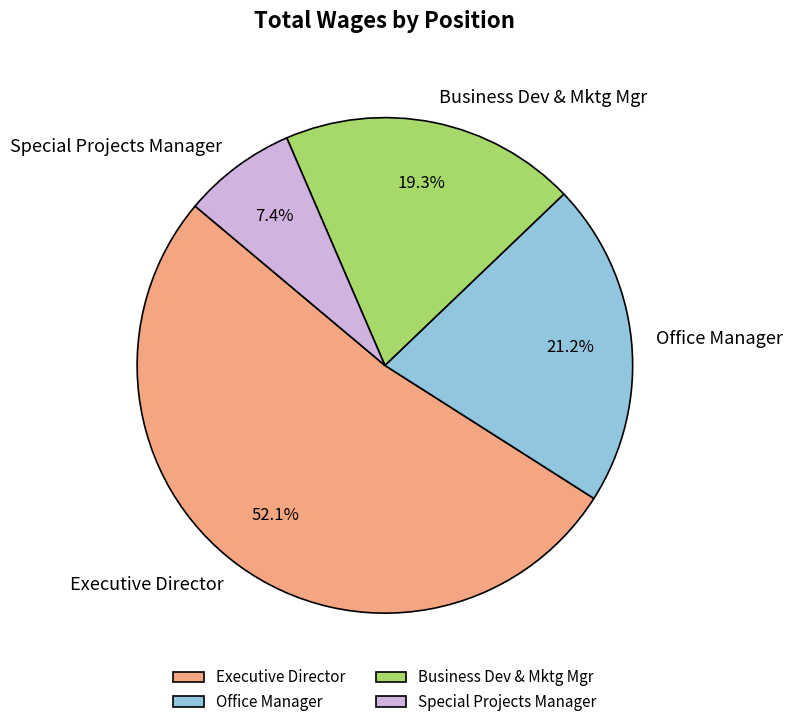

What is the majority slice?

Executive Director